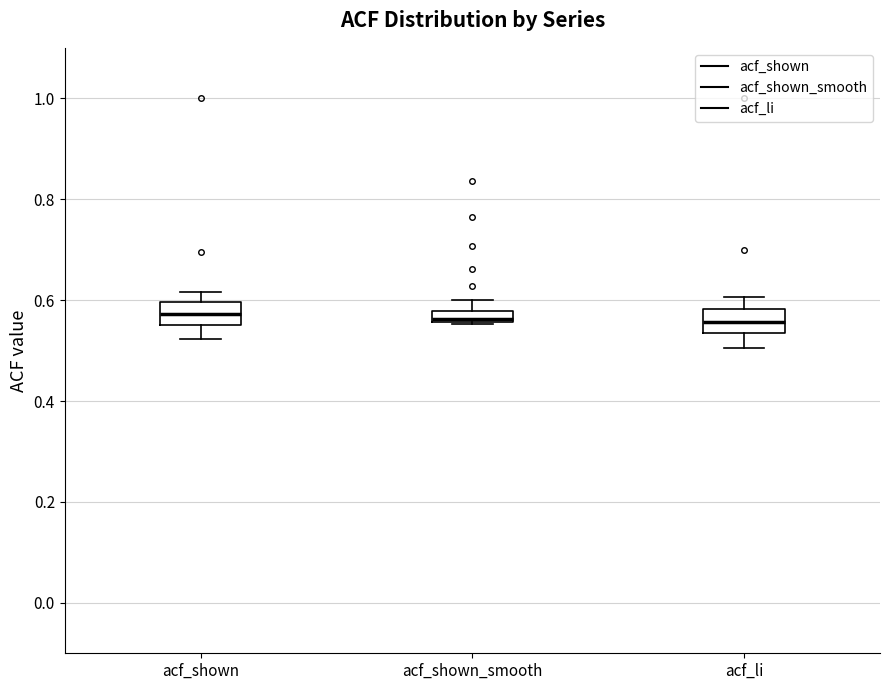

Where does the median line of the box for acf_shown sit on the y-axis? The values are not printed on the chart, so give them approximately, as read against the axis.

0.58